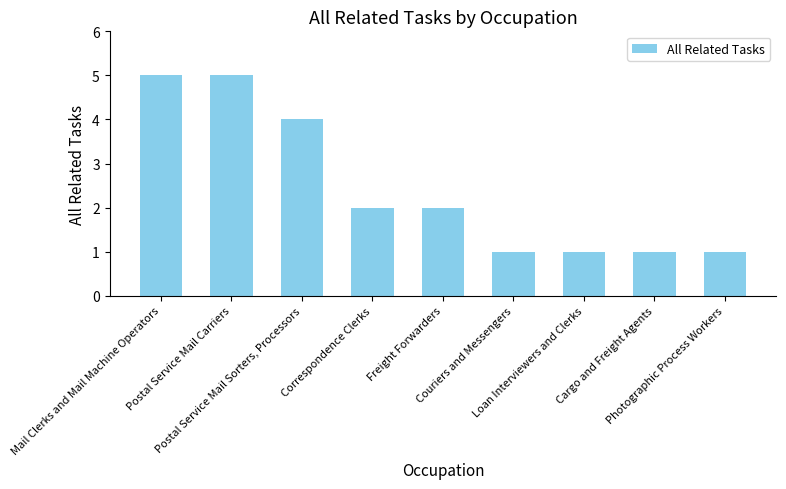

What is the difference between the maximum and second lowest values?

4